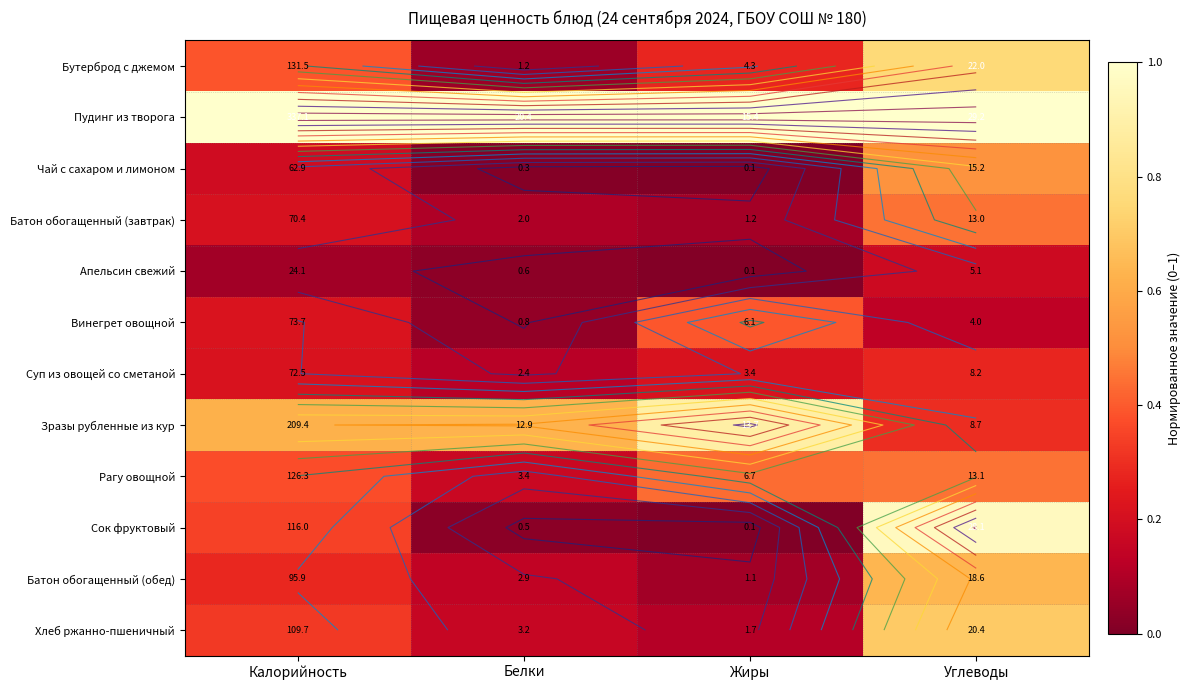

Which category has the lowest value in the Хлеб ржанно-пшеничный series?

Жиры